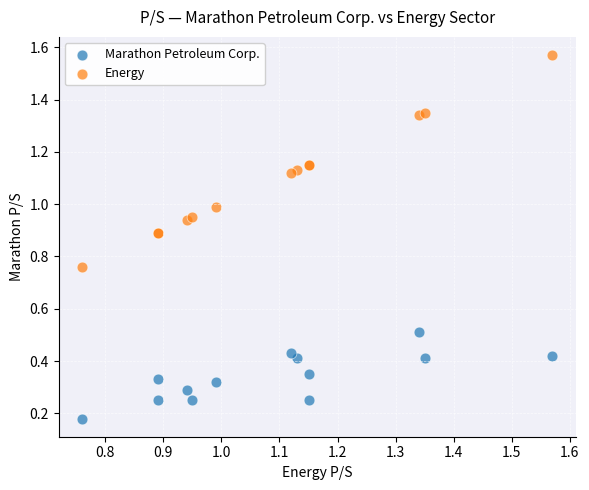

Which series has the largest Y range (max minus min)?

Energy